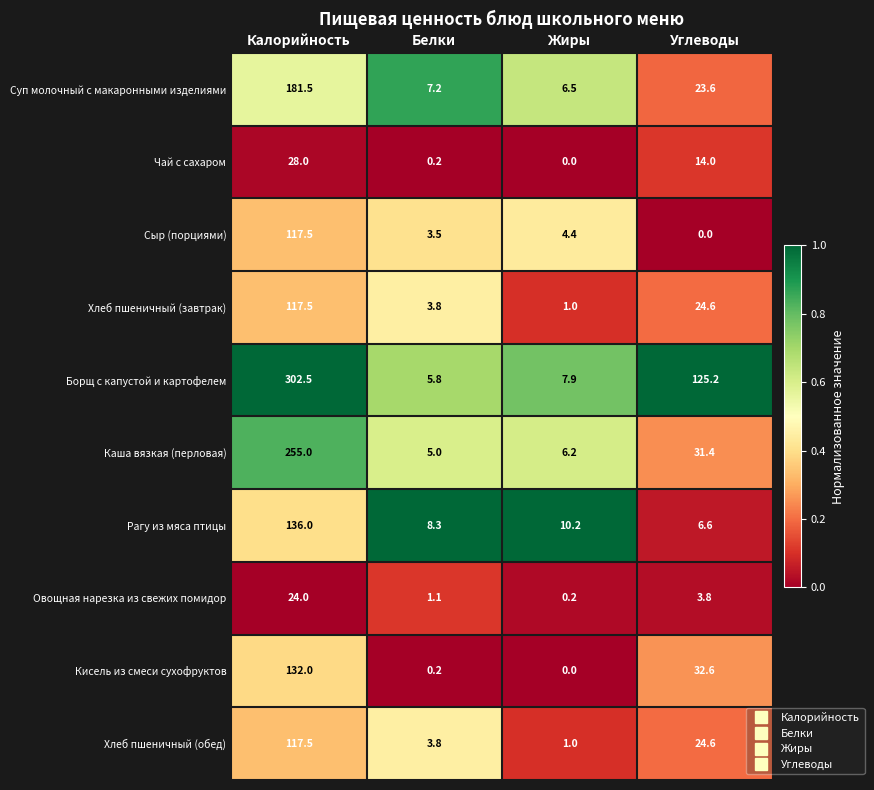

Read the Хлеб пшеничный (обед) value at Жиры.

1.0